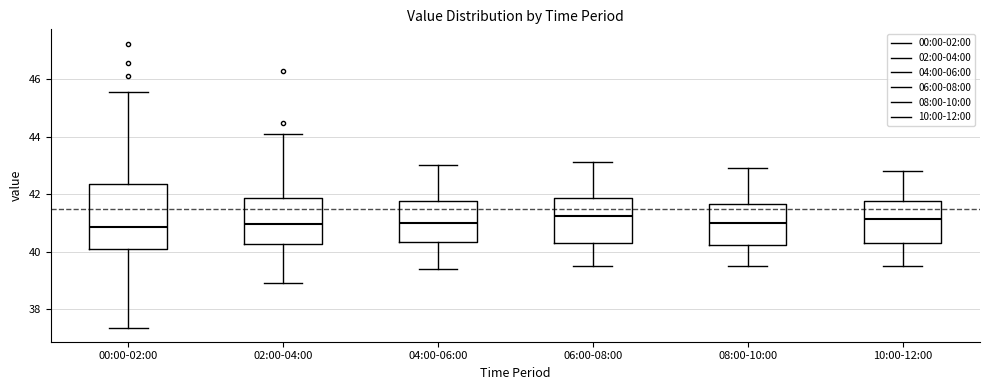

Where does the upper whisker of the box for 04:00-06:00 end on the y-axis? The values are not printed on the chart, so give them approximately, as read against the axis.

43.0